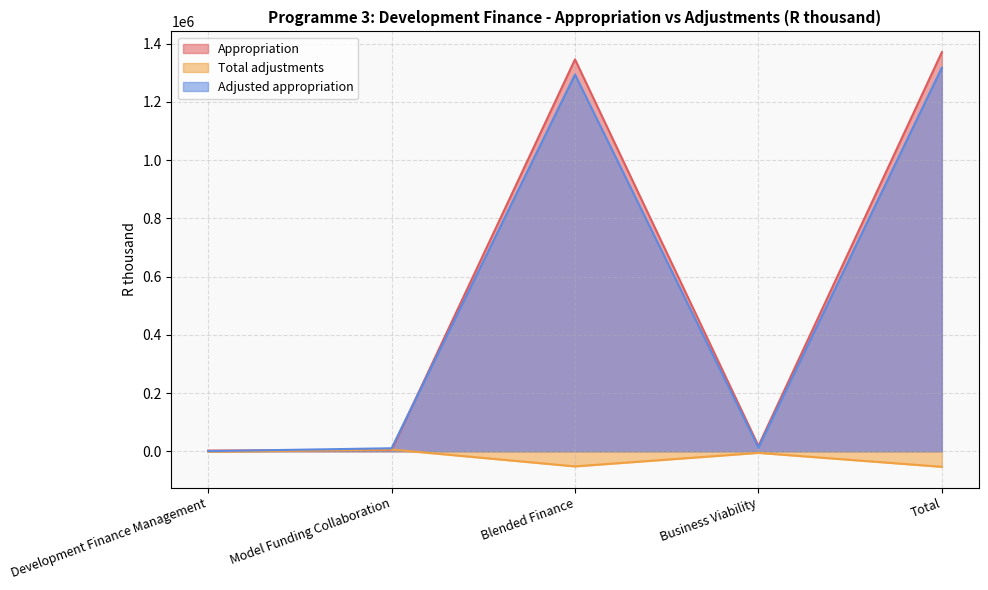

List the labels in order of Adjusted appropriation value, smallest first.

Development Finance Management, Model Funding Collaboration, Business Viability, Blended Finance, Total